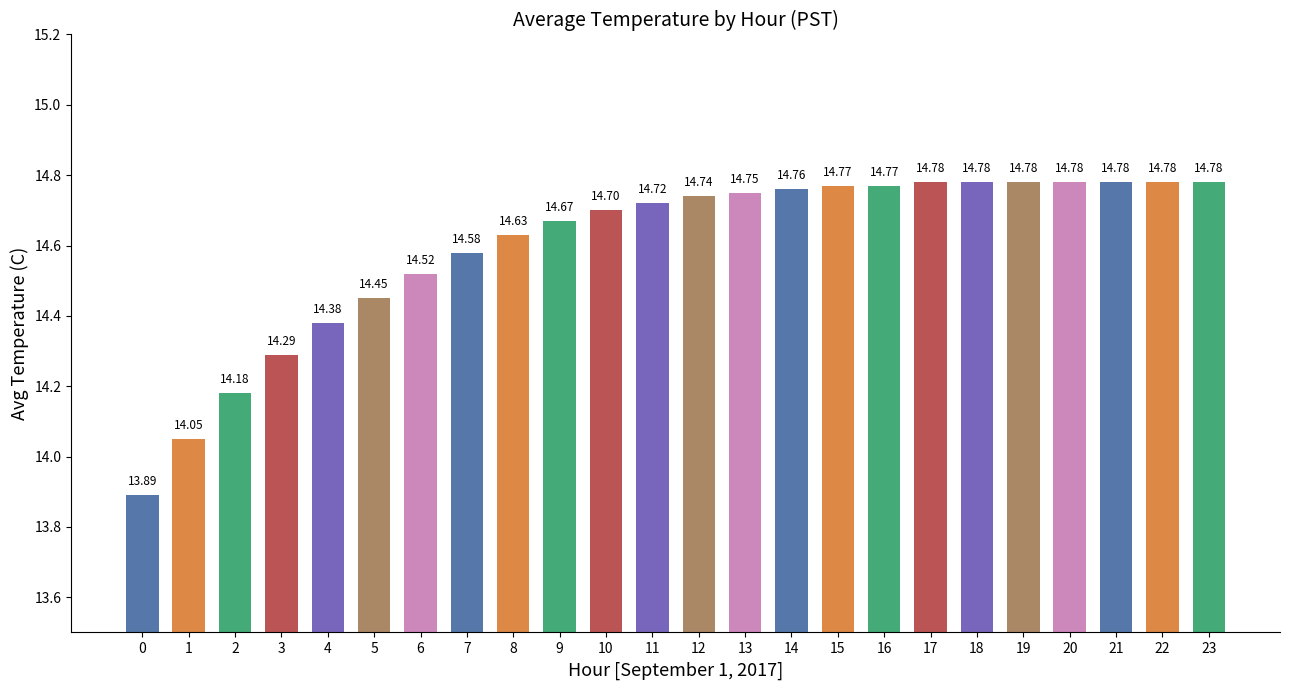

True or false: the data shows 23.0 at 16.

False